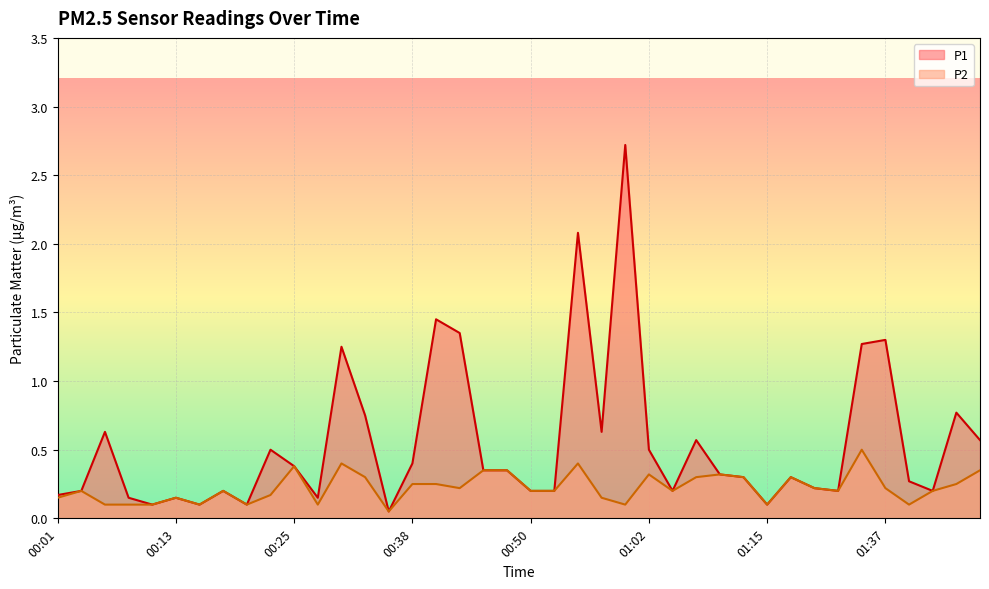

How many lines are shown in the chart?

2